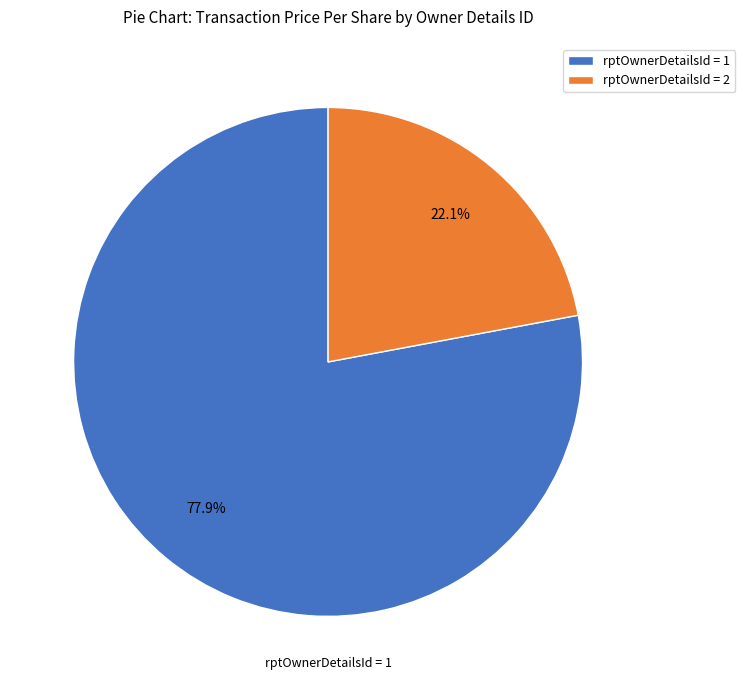

Rank the categories by value from highest to lowest.

rptOwnerDetailsId = 1, rptOwnerDetailsId = 2